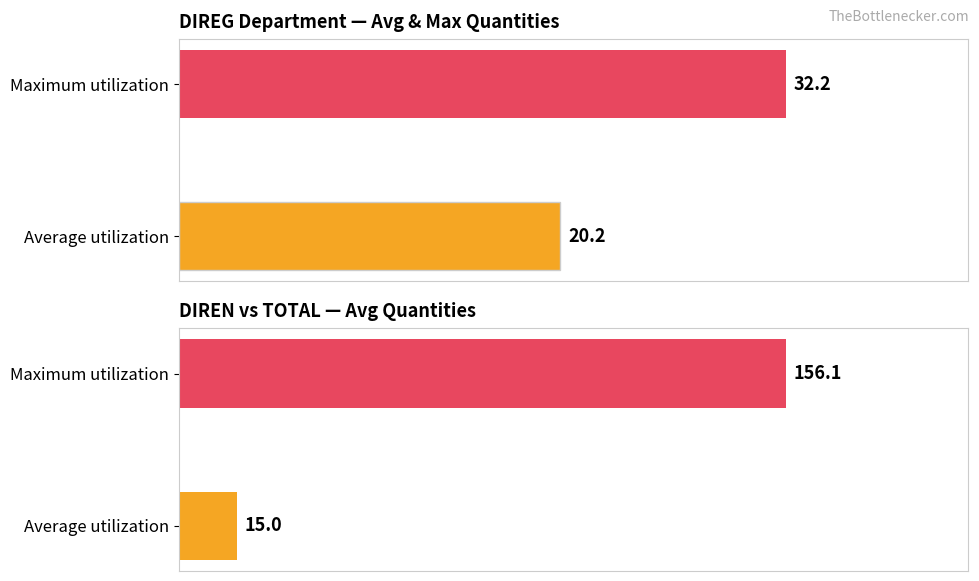

Is it true that DIREG equals 17 at Item 7?

False